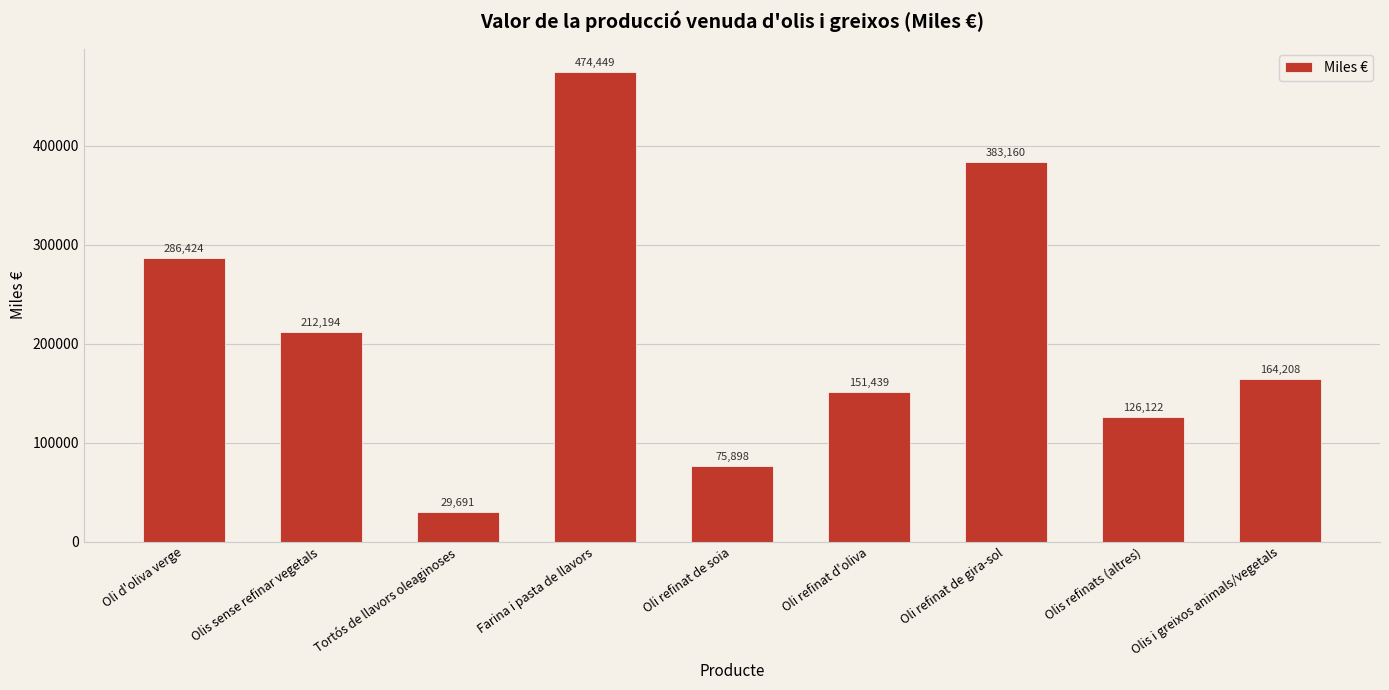

Is it true that the value at Oli refinat de gira-sol is 538388?

False